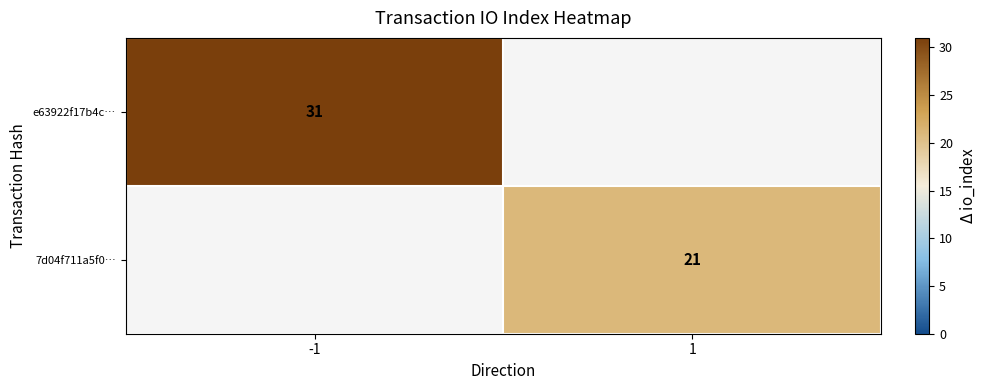

At which category does the chart reach its peak across all series?

-1